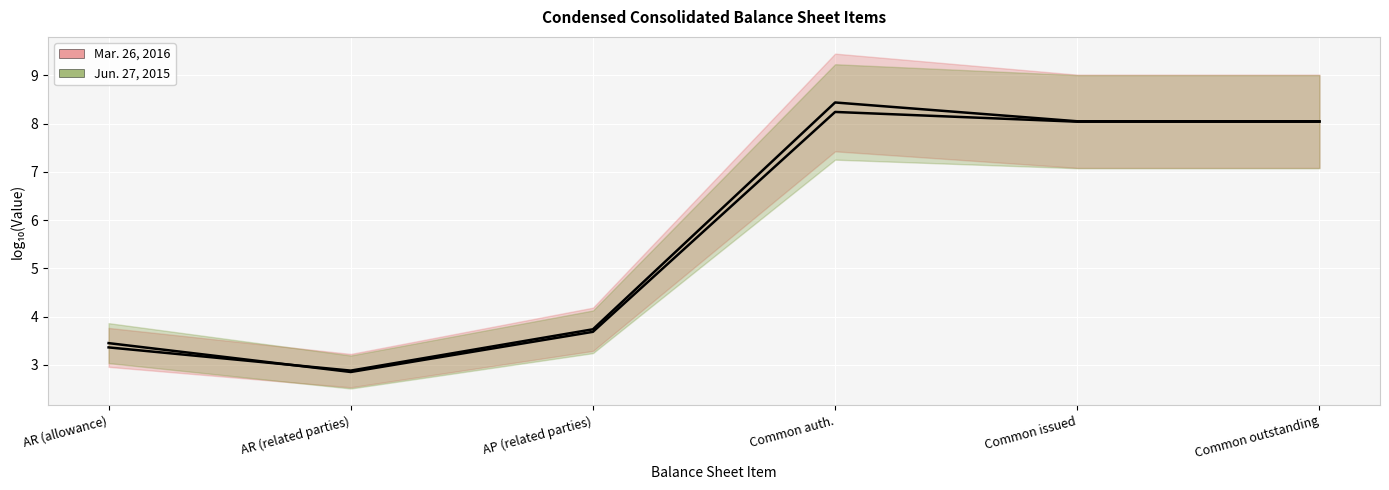

What are all the series names shown in the legend?

Mar. 26, 2016, Jun. 27, 2015